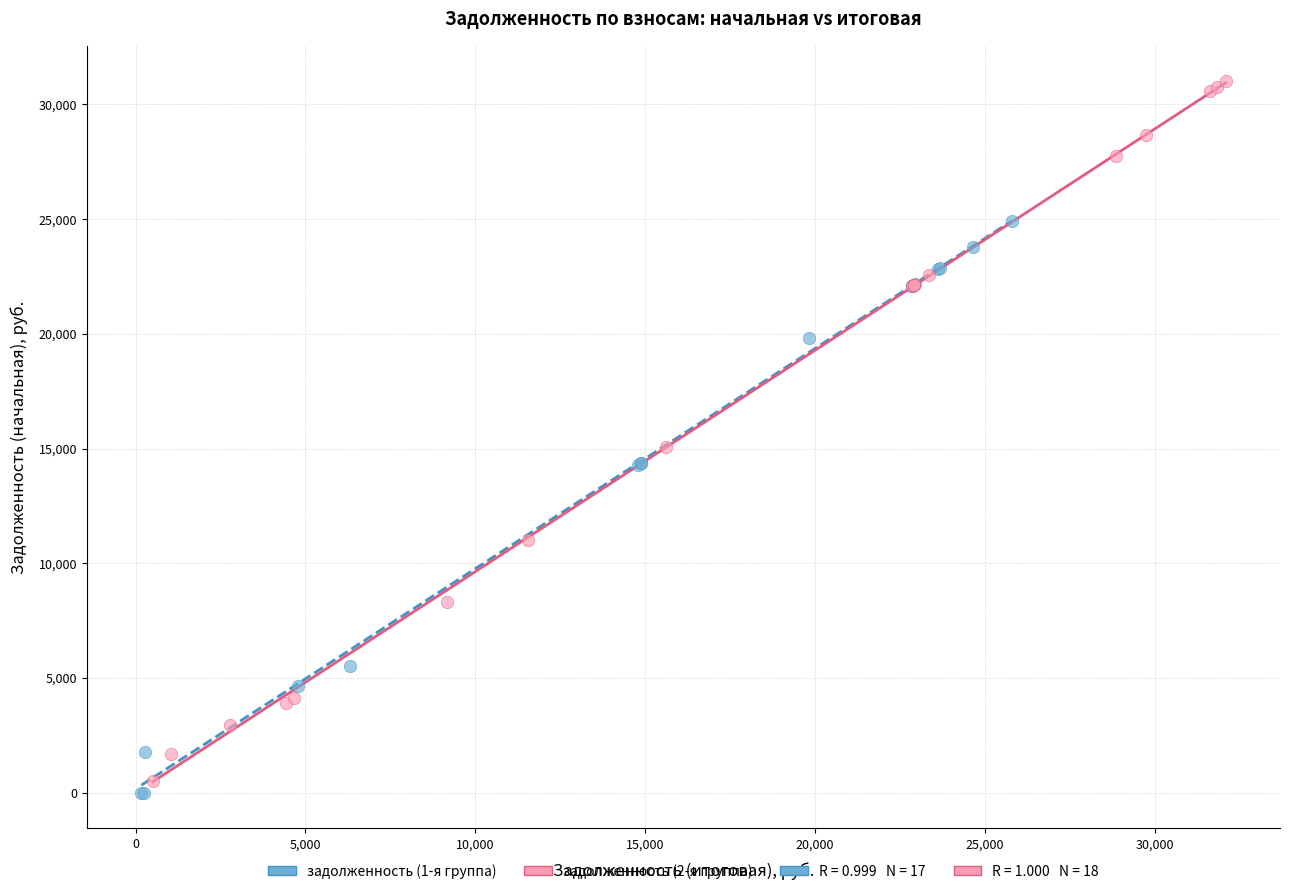

Which series has the widest spread of Y values?

задолженность (2-я группа)